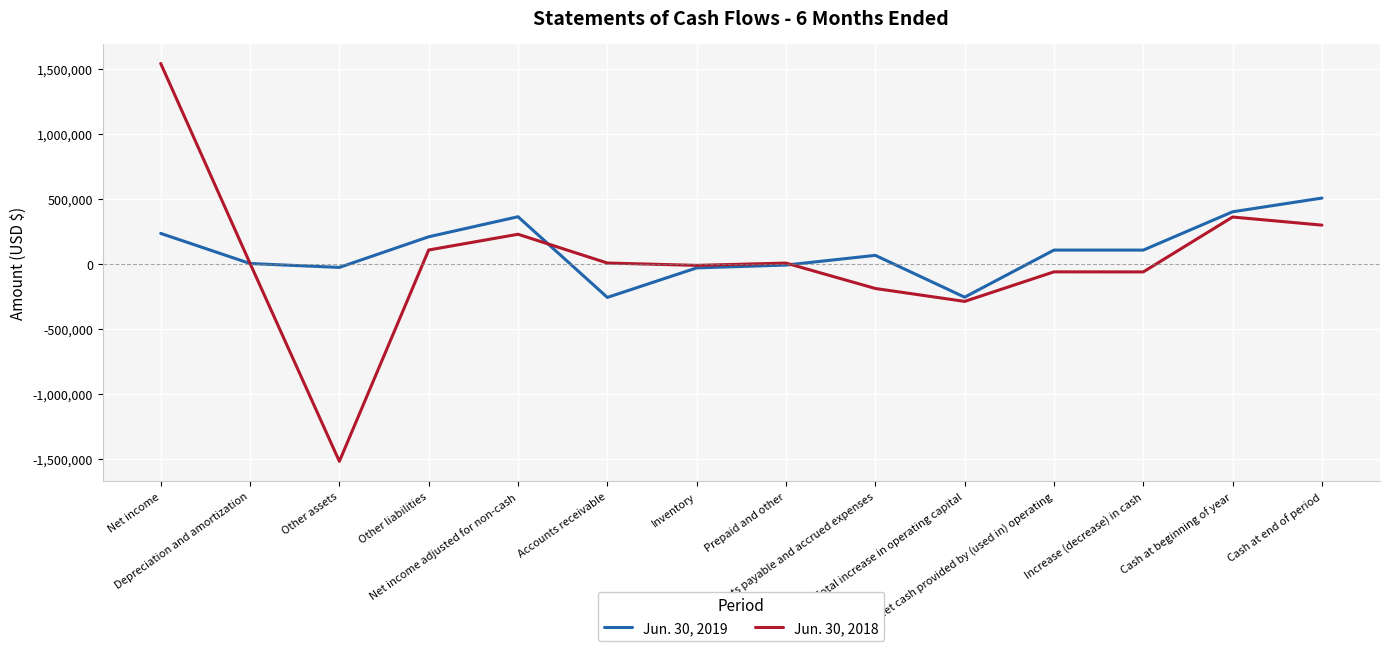

What is the spread (max minus min) of values at Prepaid and other?

15300